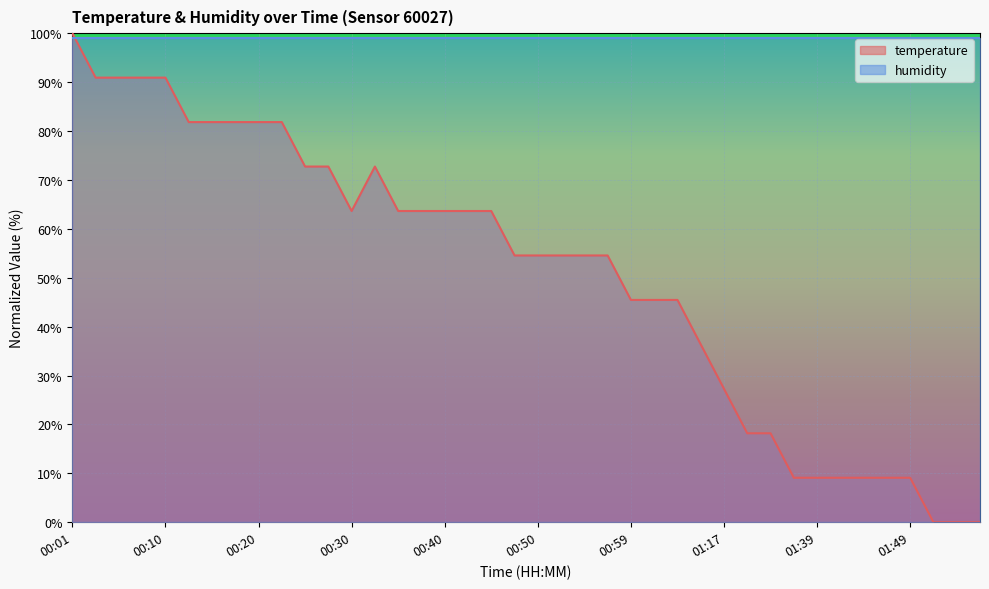

Reading left to right, list all the values displayed in this chart.

00:01=100.0	00:03=90.9	00:06=90.9	00:08=90.9	00:10=90.9	00:13=81.8	00:15=81.8	00:18=81.8	00:20=81.8	00:23=81.8	00:25=72.7	00:28=72.7	00:30=63.6	00:32=72.7	00:35=63.6	00:37=63.6	00:40=63.6	00:42=63.6	00:45=63.6	00:47=54.5	00:50=54.5	00:52=54.5	00:54=54.5	00:57=54.5	00:59=45.5	01:02=45.5	01:04=45.5	01:12=36.4	01:17=27.3	01:23=18.2	01:31=18.2	01:34=9.1	01:39=9.1	01:42=9.1	01:44=9.1	01:47=9.1	01:49=9.1	01:52=0.0	01:54=0.0	01:57=0.0